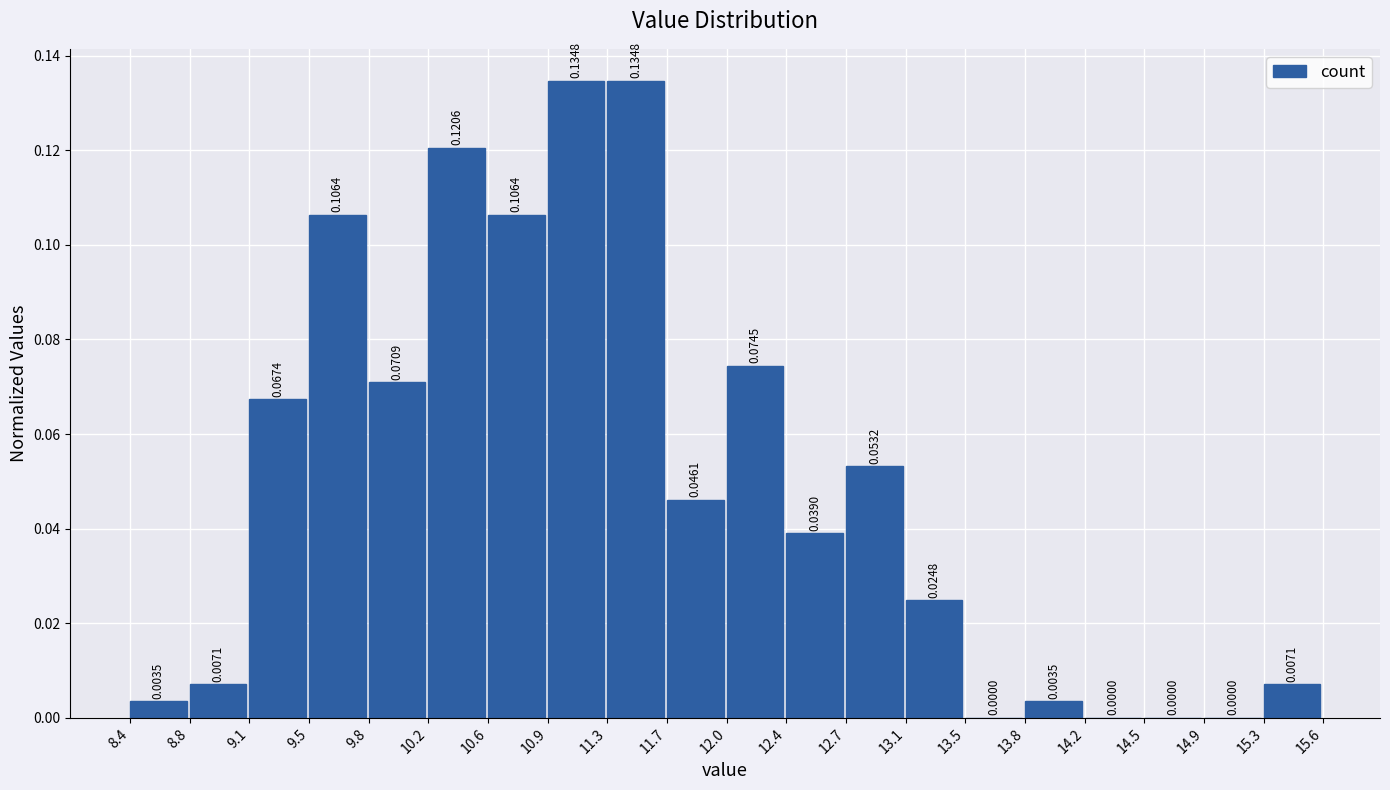

How tall is the bar that spans 13.8 to 14.2 on the x-axis?

0.0035